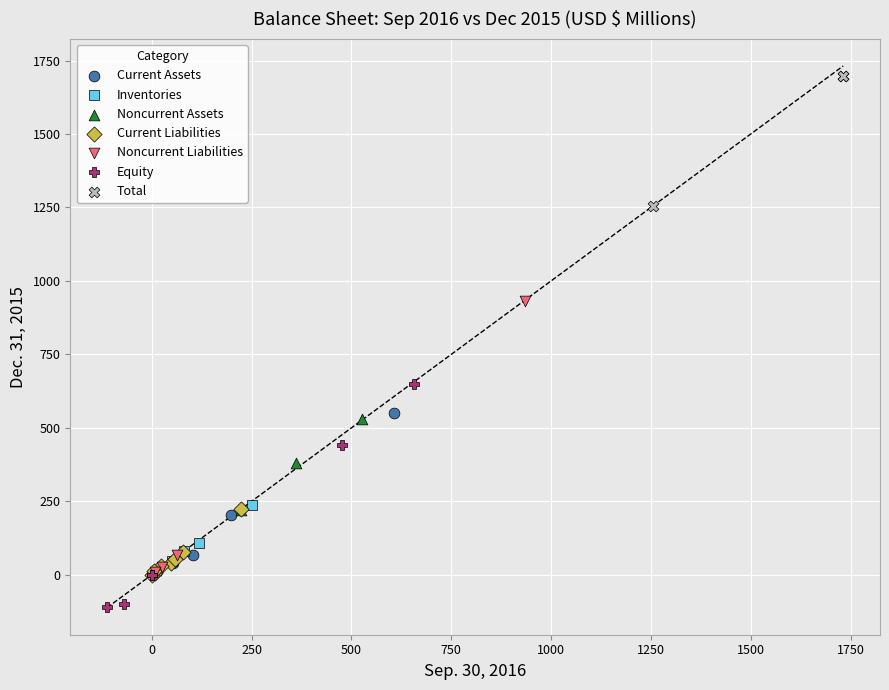

Which series contains the highest Y value?

Total